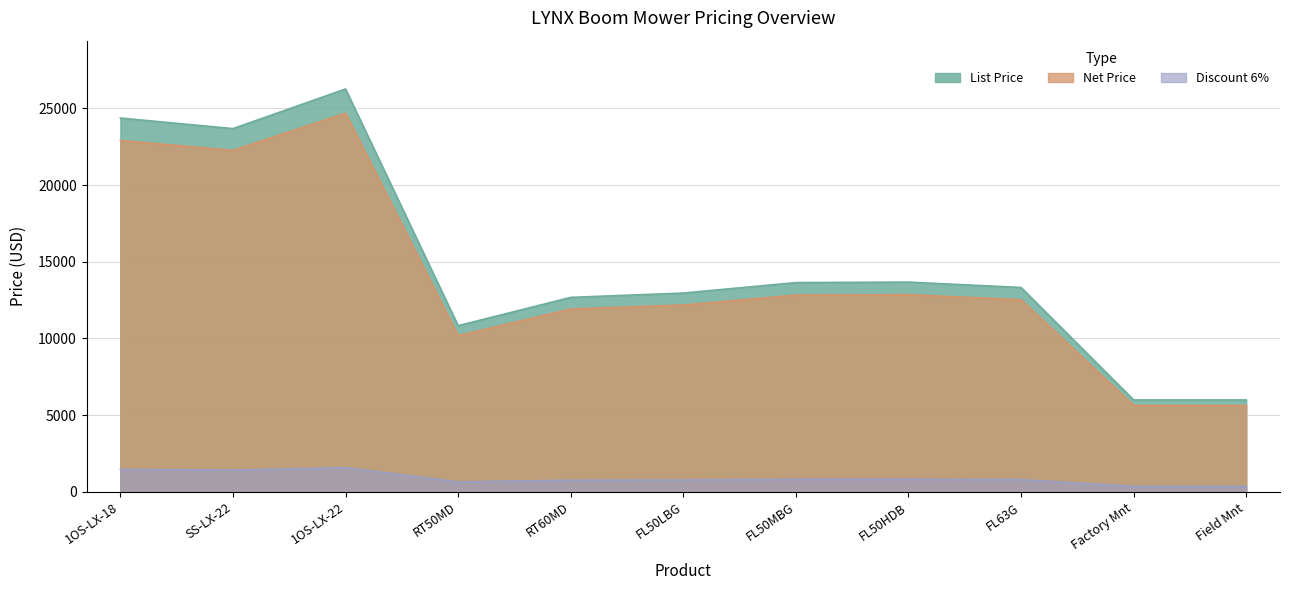

What is the difference between the maximum and second lowest values in the Discount 6% series?

1216.1